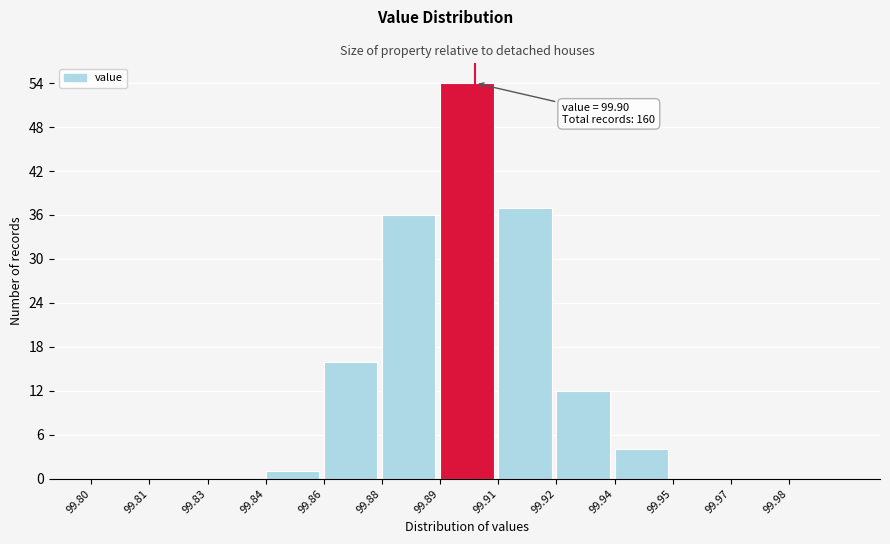

Reading left to right, what are all the values shown in this chart?

99.80=0	99.81=0	99.83=0	99.84=1	99.86=16	99.88=36	99.89=54	99.91=37	99.92=12	99.94=4	99.95=0	99.97=0	99.98=0